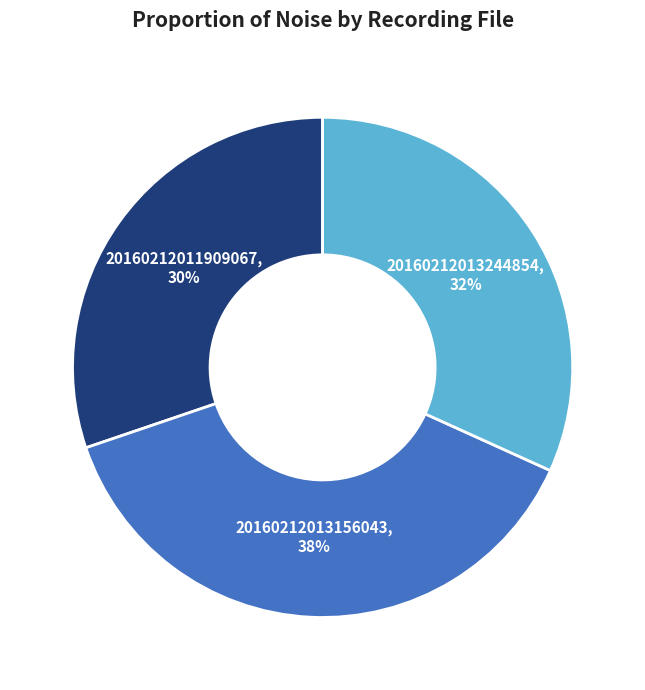

To the nearest percent, what is the difference between the largest and smallest slice percentages?

8%